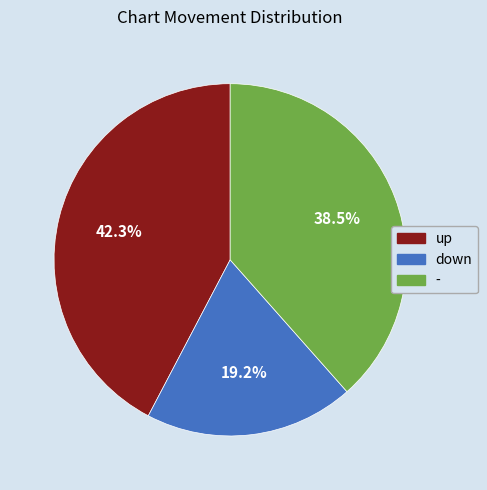

How many segments does this pie chart have?

3